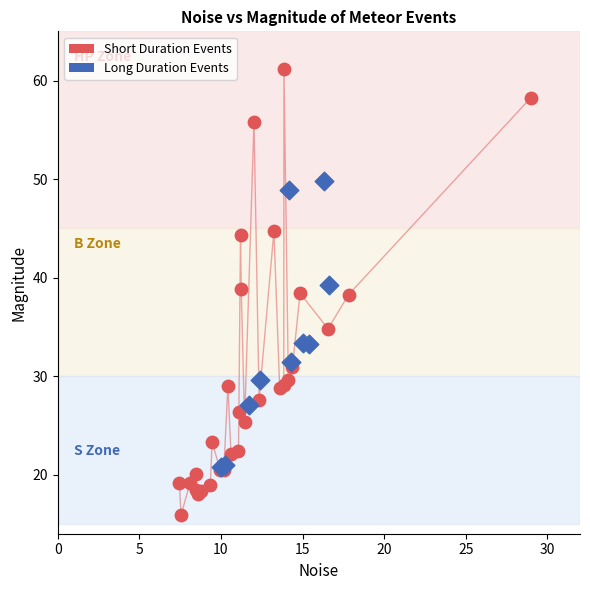

What are all the series names shown in the legend?

Short Duration Events, Long Duration Events